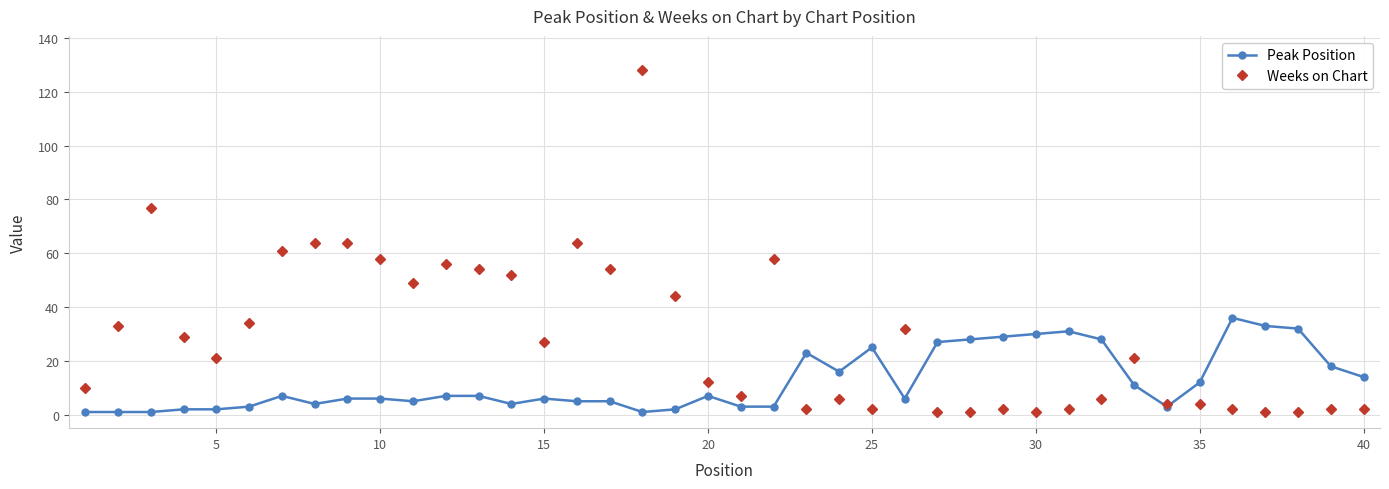

Reading left to right, what are all the values shown in this chart?

Peak Position: 1	1	1	2	2	3	7	4	6	6	5	7	7	4	6	5	5	1	2	7	3	3	23	16	25	6	27	28	29	30	31	28	11	3	12	36	33	32	18	14
Weeks on Chart: 10	33	77	29	21	34	61	64	64	58	49	56	54	52	27	64	54	128	44	12	7	58	2	6	2	32	1	1	2	1	2	6	21	4	4	2	1	1	2	2